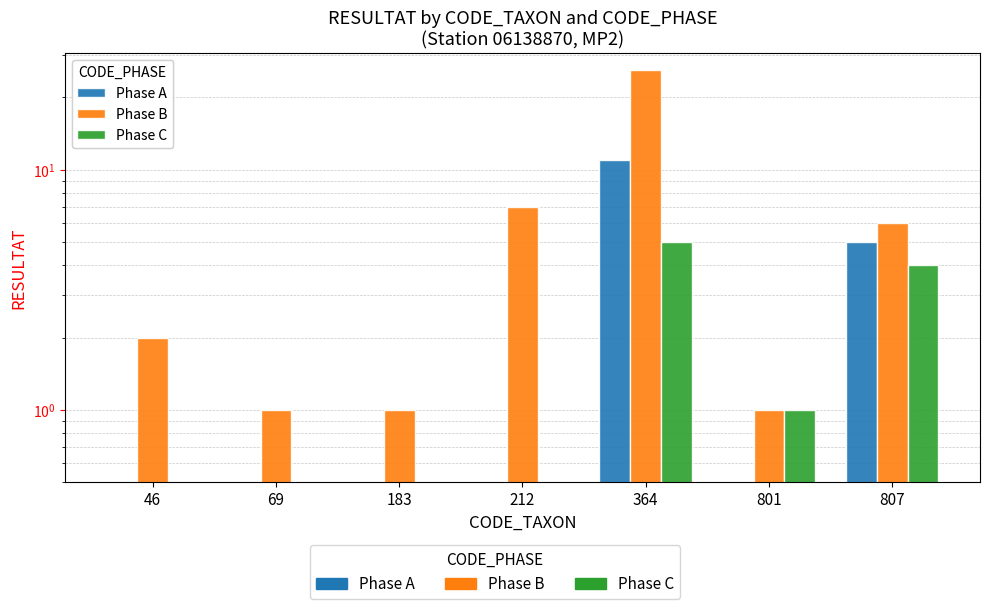

Rank the categories by Phase C value from lowest to highest.

46, 69, 183, 212, 801, 807, 364